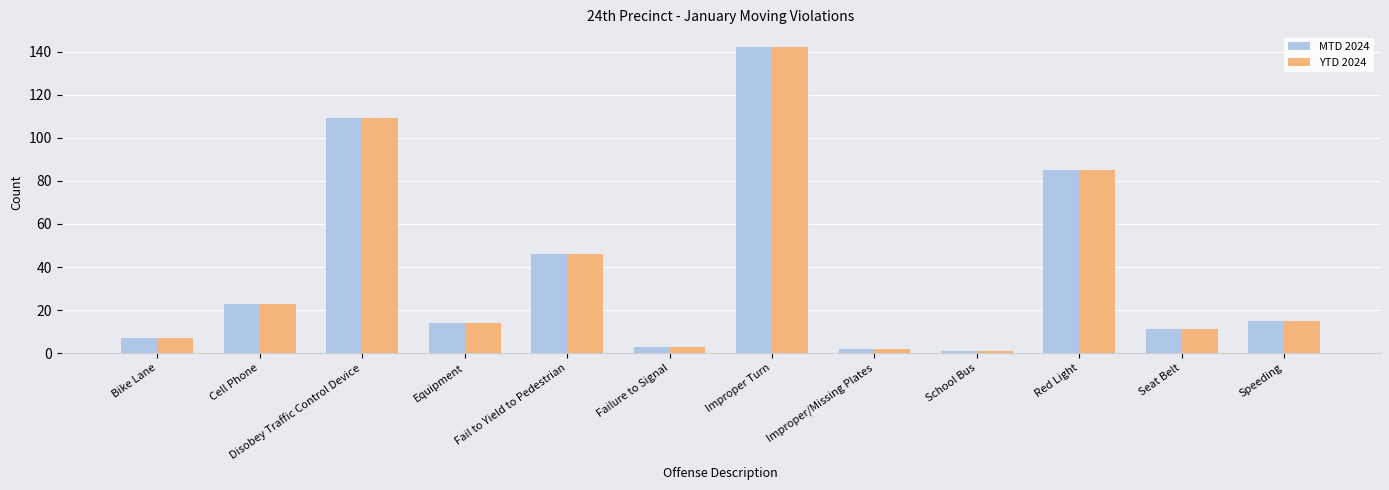

The MTD 2024 series shows 12 at Bike Lane. True or false?

False